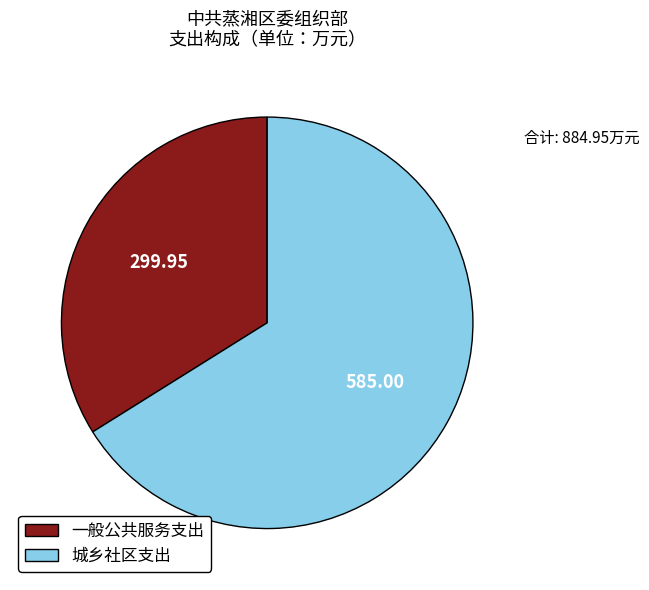

Does any single category account for the majority?

Yes